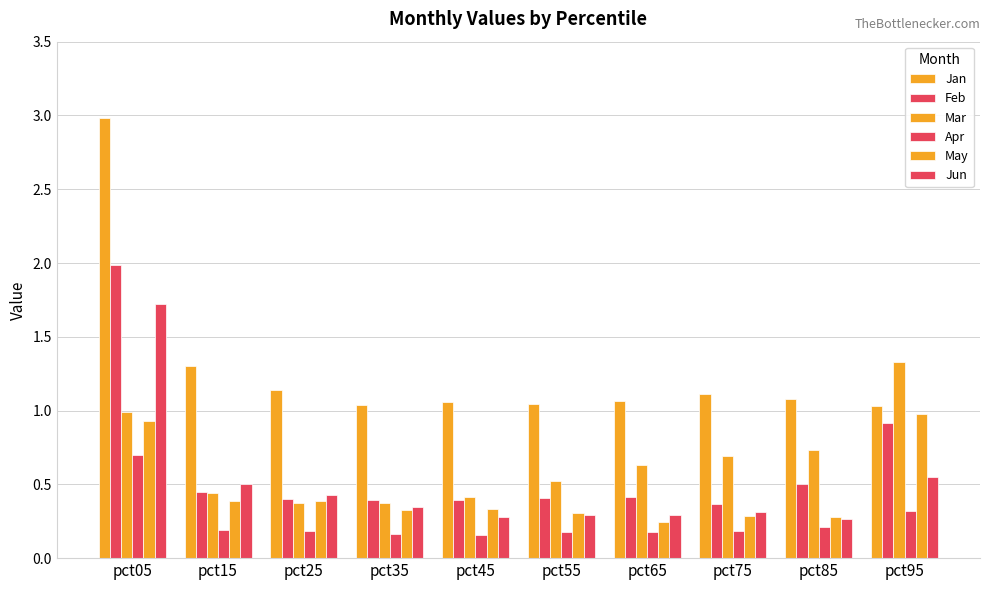

Are the bars horizontal?

No